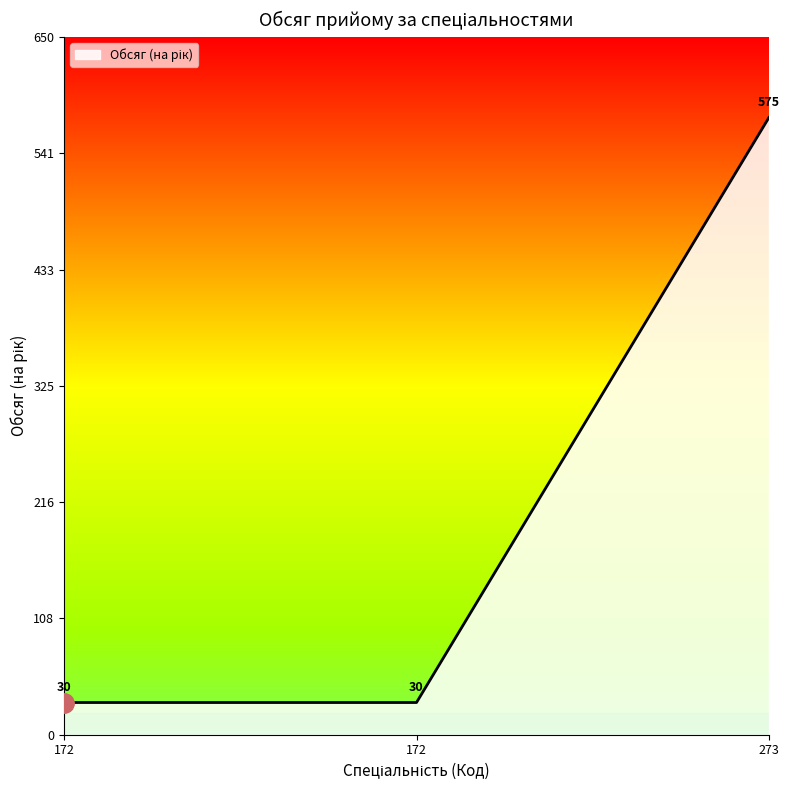

At which label is the value closest to 302?

172